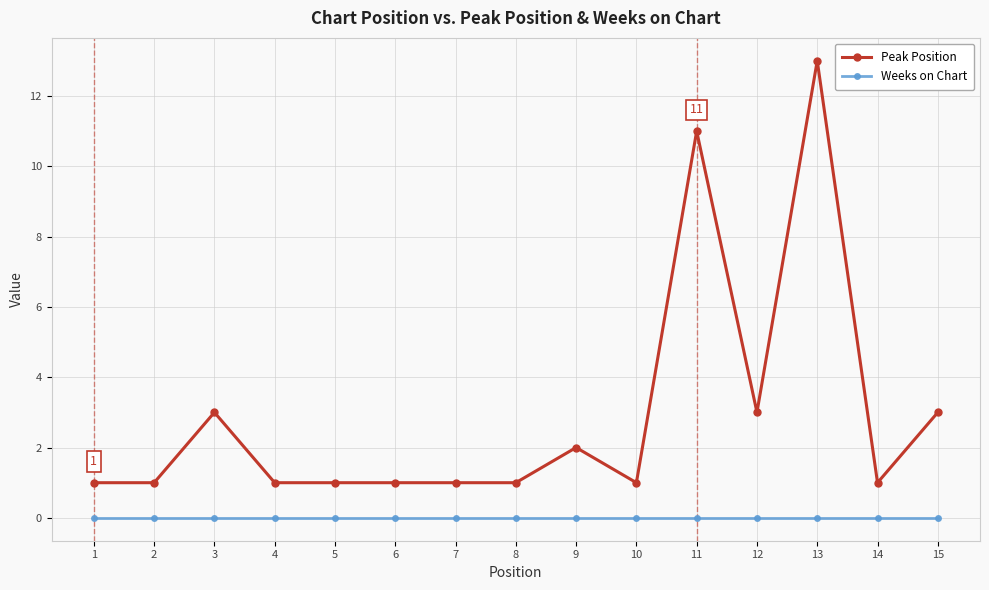

What are all the series names shown in the legend?

Peak Position, Weeks on Chart